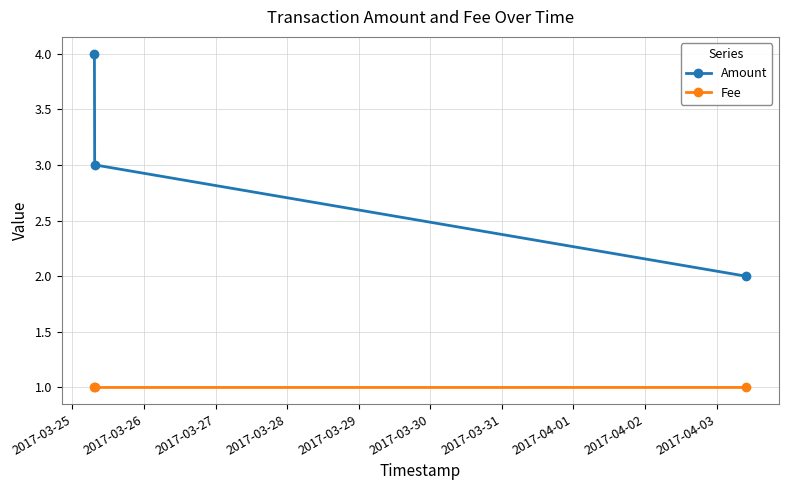

What is the greatest value displayed?

4.0